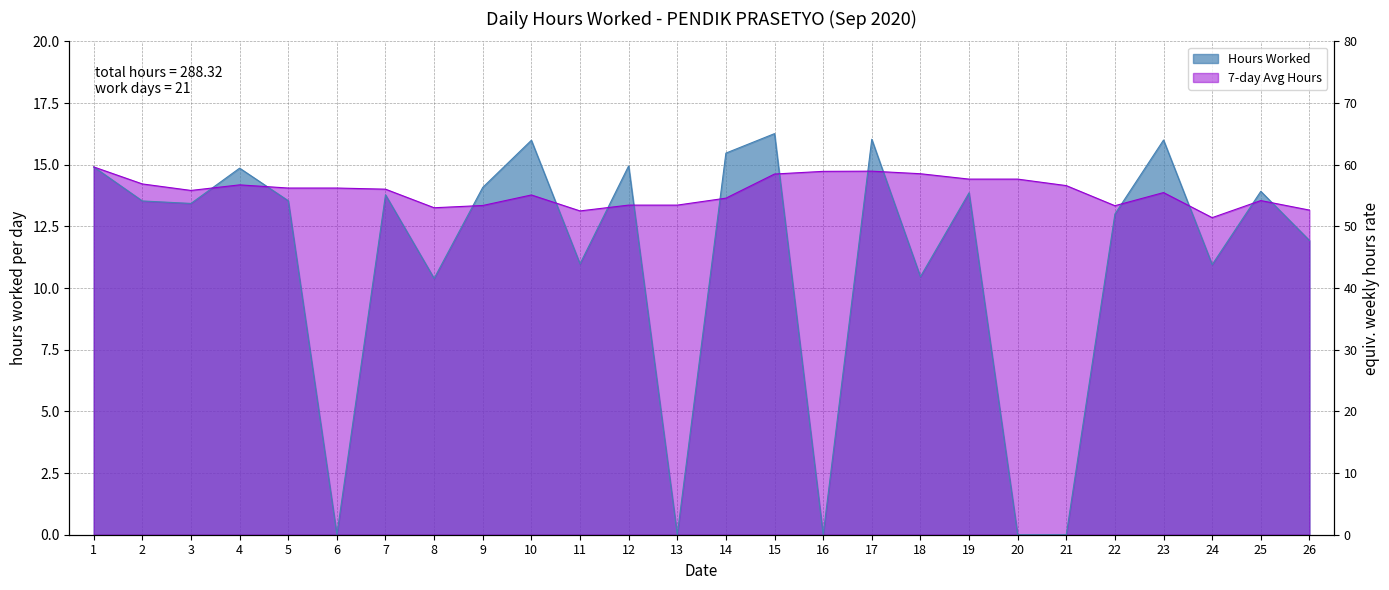

What is the maximum value shown in the chart?

16.3